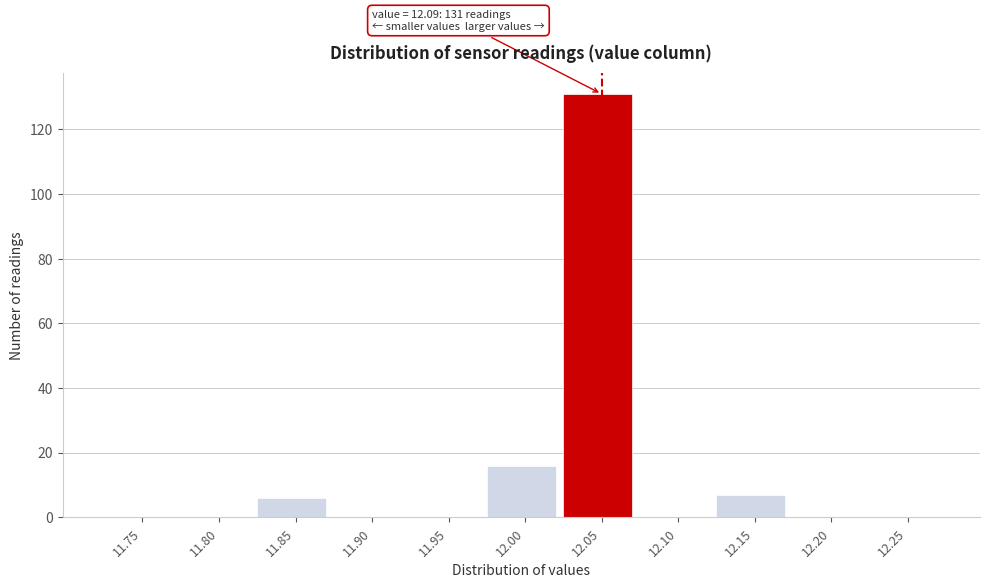

Reading right to left, list all the values displayed in this chart.

12.25=0	12.20=0	12.15=7	12.10=0	12.05=131	12.00=16	11.95=0	11.90=0	11.85=6	11.80=0	11.75=0